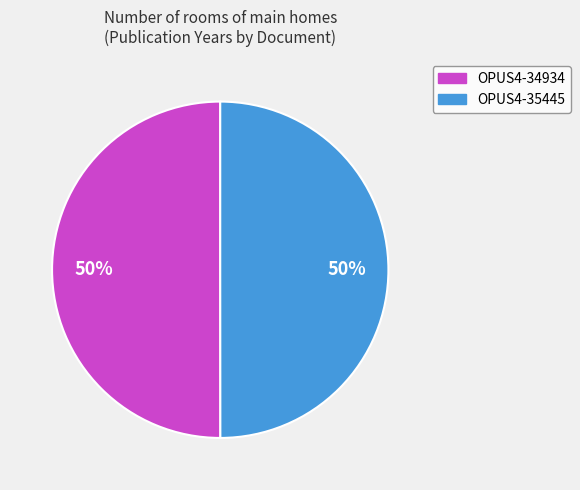

How many segments does this pie chart have?

2